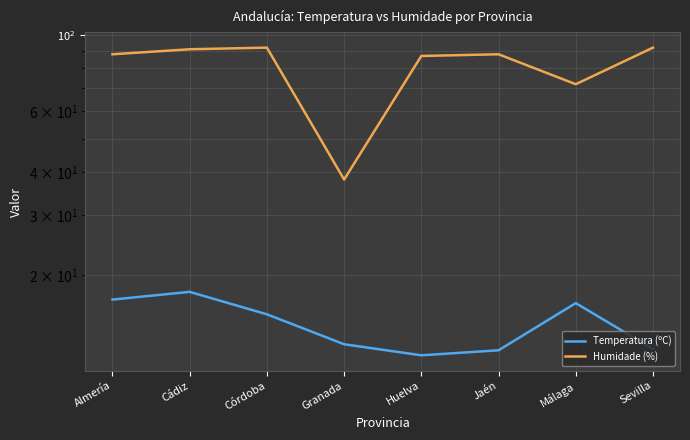

How many distinct data groups are displayed?

2